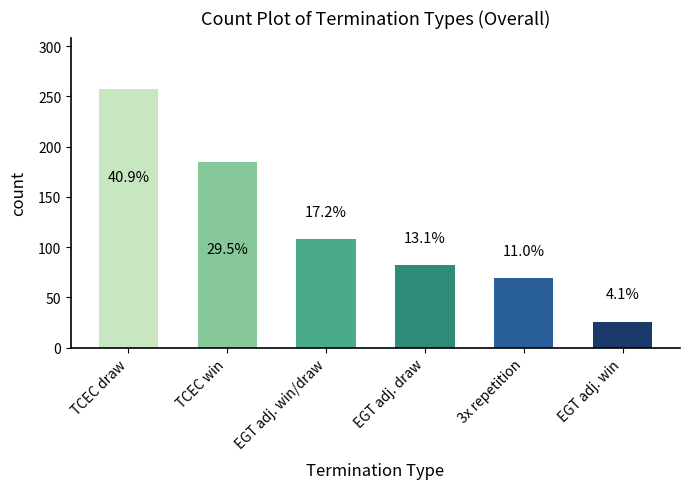

What position from the right is EGT adj. win/draw?

4